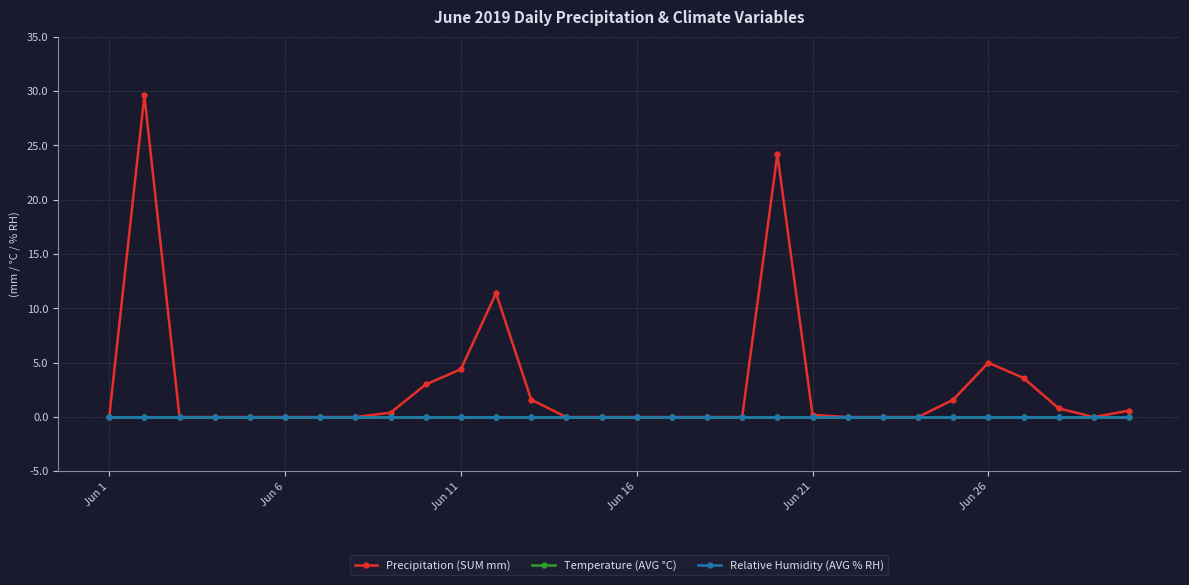

What is the maximum value shown in the chart?

29.6